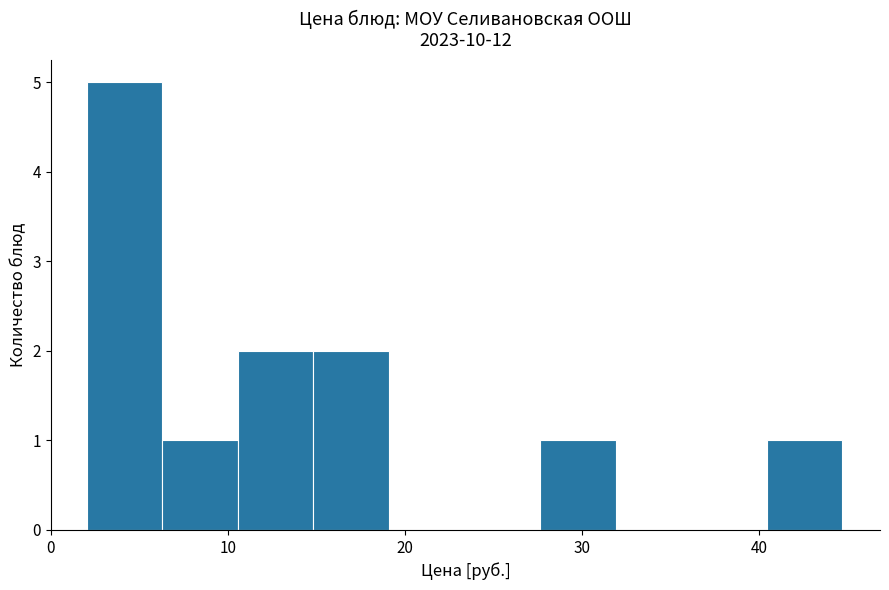

Reading left to right, transcribe this chart: for each bar, give the range it covers on the x-axis and its height. Neither the bar edges nor the heights are printed on the chart, so give them approximately, as read against the axes.

2 to 6: 5
6 to 11: 1
11 to 15: 2
15 to 19: 2
19 to 23: 0
23 to 28: 0
28 to 32: 1
32 to 36: 0
36 to 40: 0
40 to 45: 1